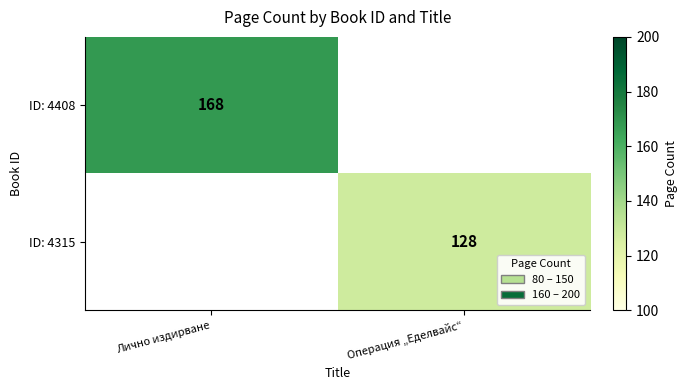

Is it true that ID: 4315 equals 128 at Операция „Еделвайс“?

True